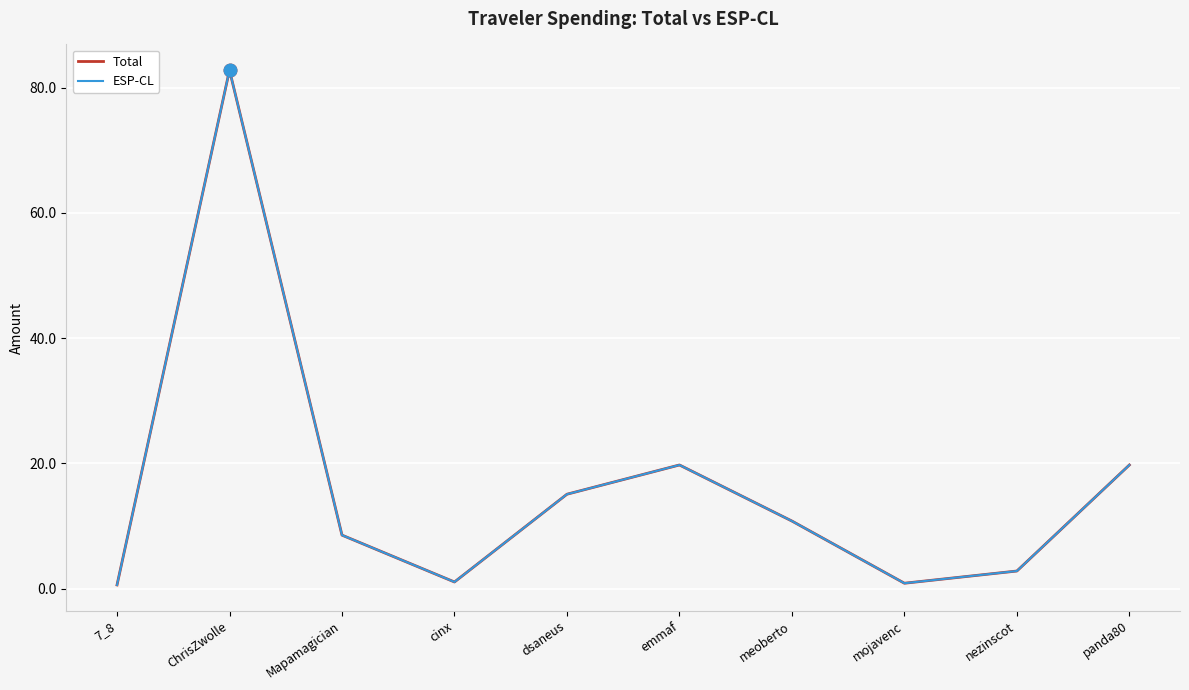

Is this an area chart (filled region under the line)?

No